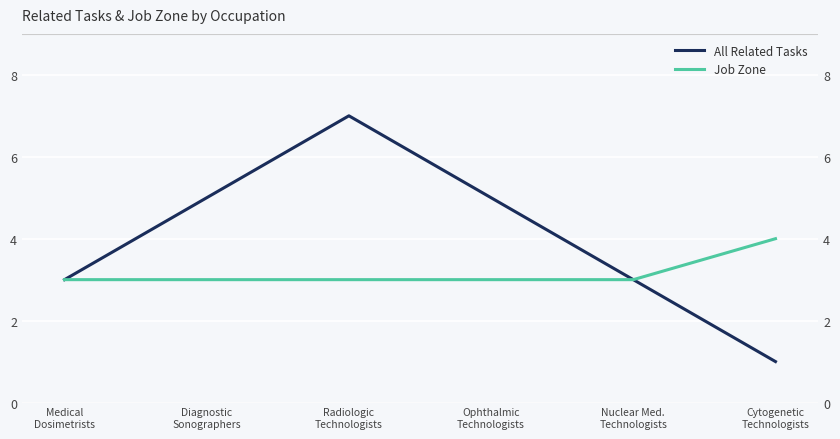

What is the difference between the maximum and minimum values in the Job Zone series?

1